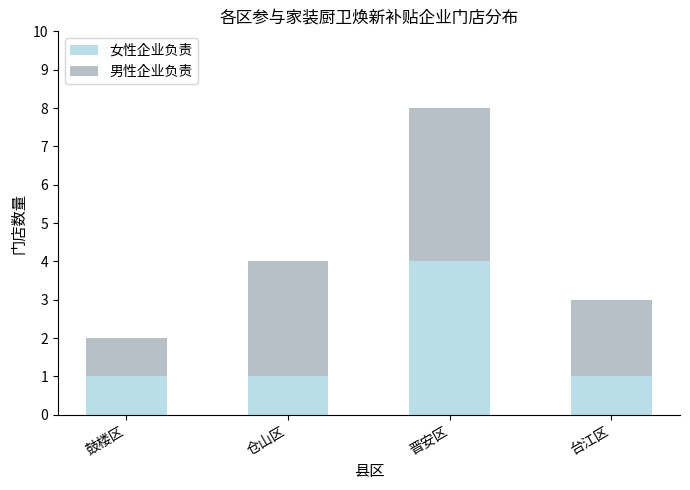

True or false: 女性企业负责 has a value of 4 at 晋安区.

True